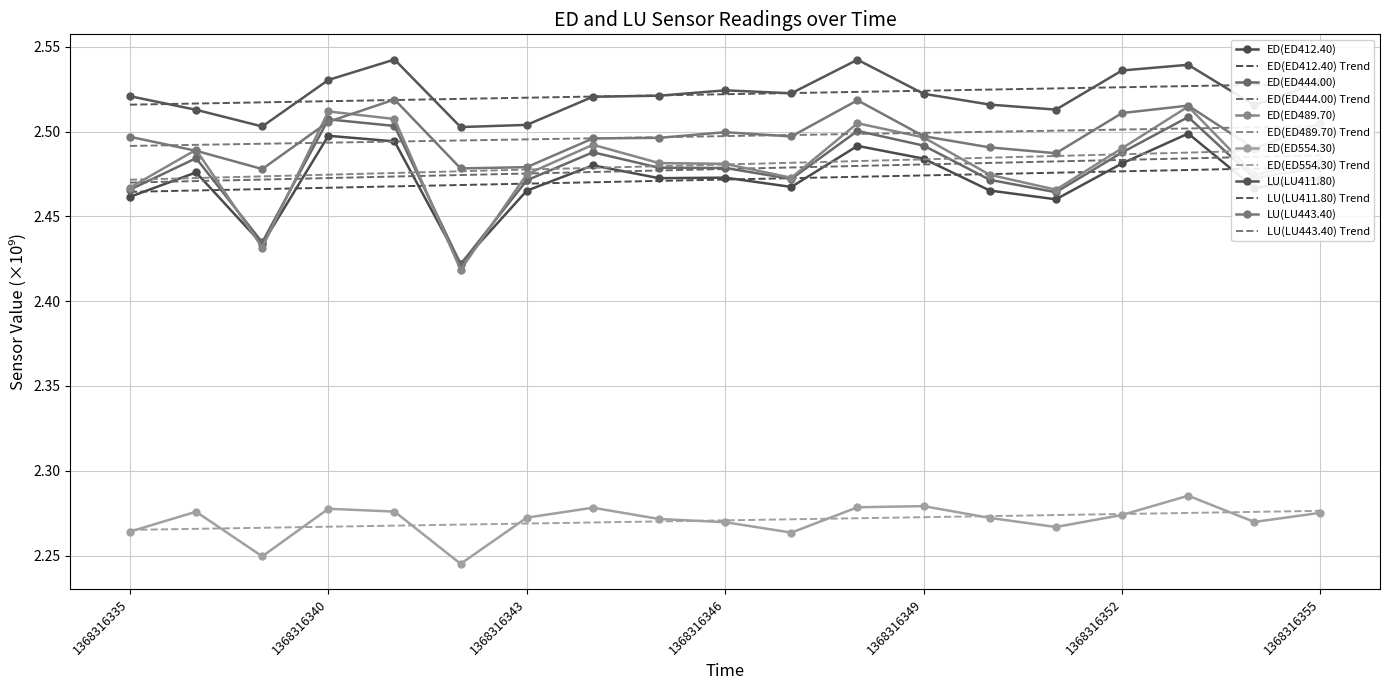

What is the value of the ED(ED412.40) point at the 8th from the left?

2.5